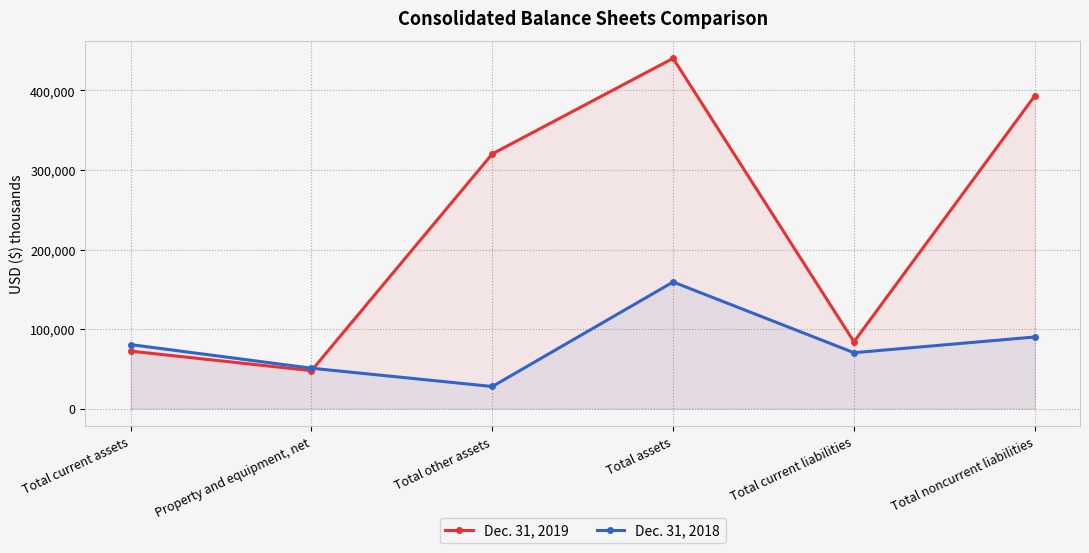

What is the label of the 1st point from the left?

Total current assets